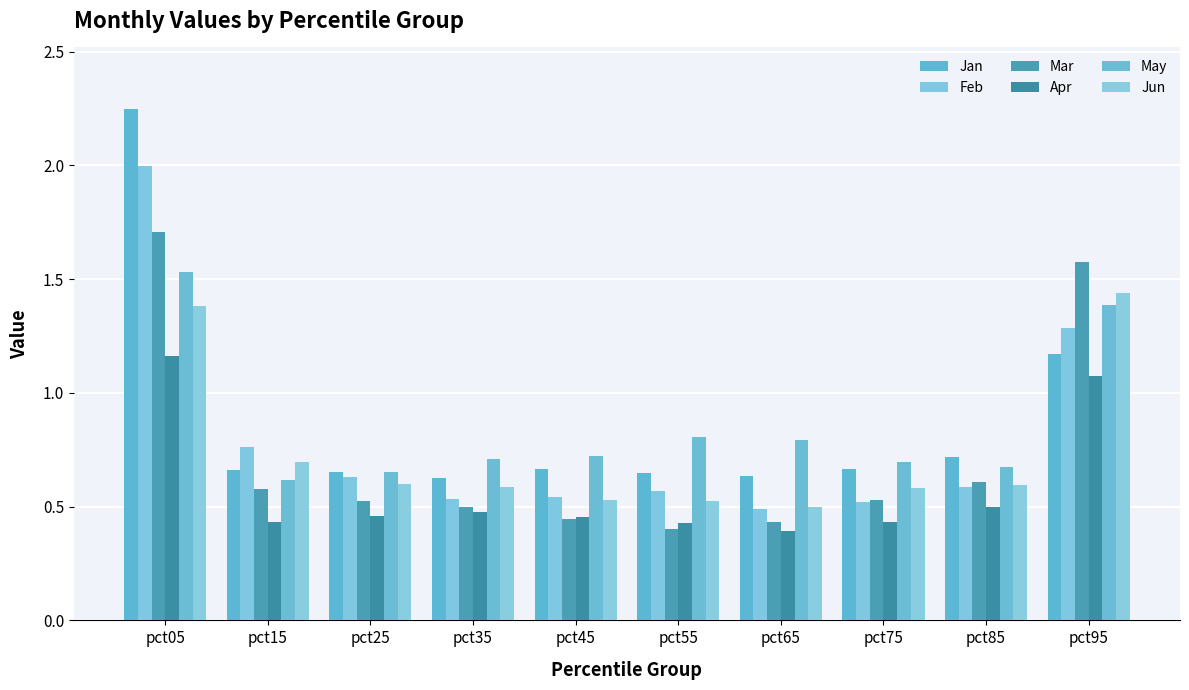

At which category is the sum across all series the highest?

pct05